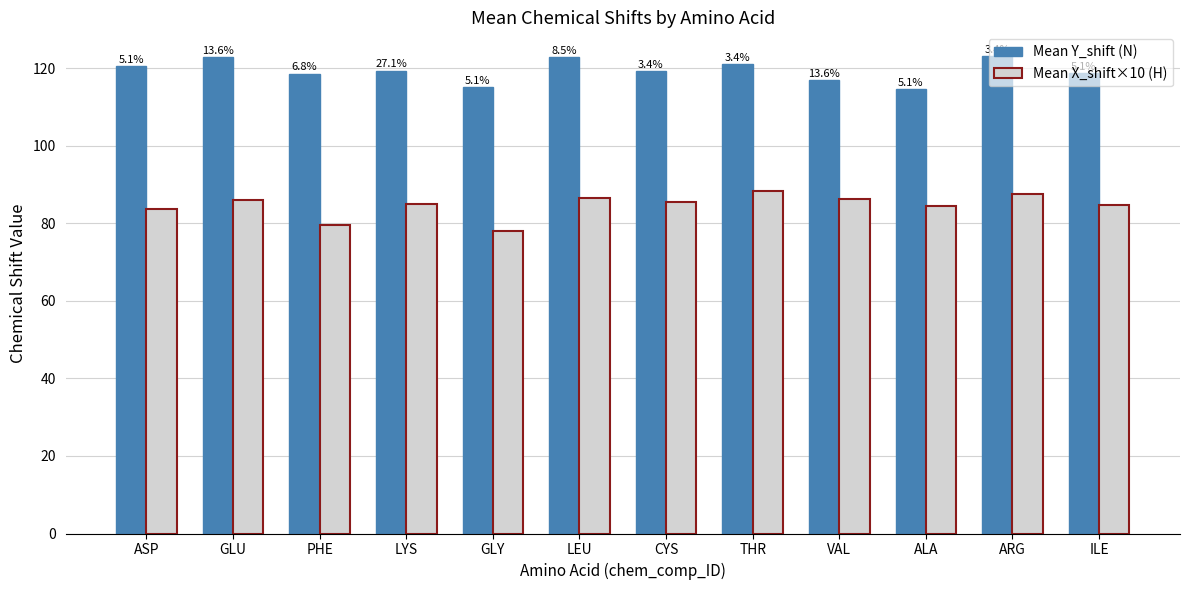

Between GLY and VAL, which is larger?

VAL